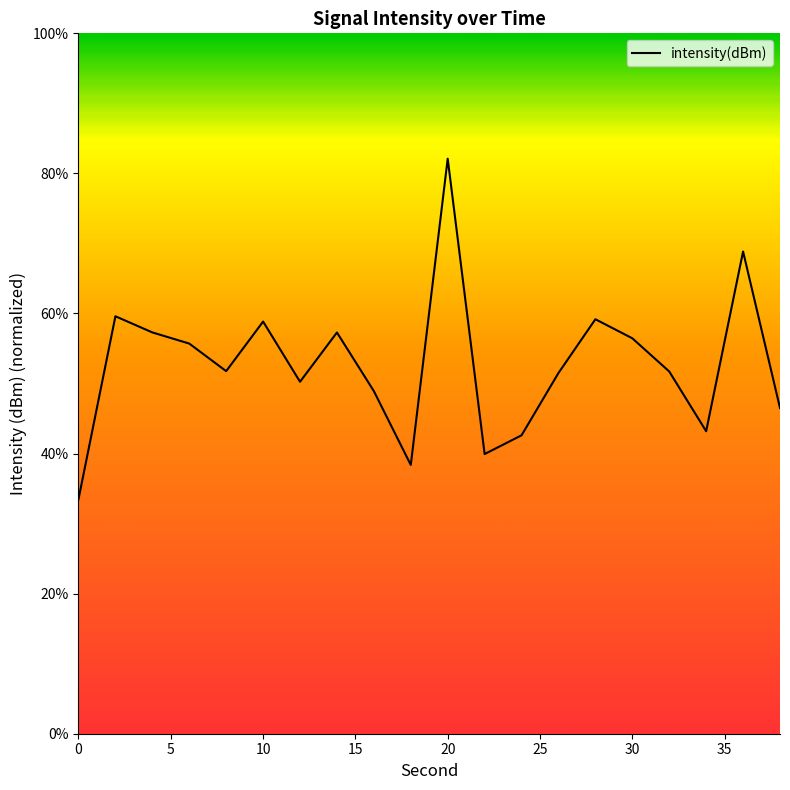

What is the average value?

52.7